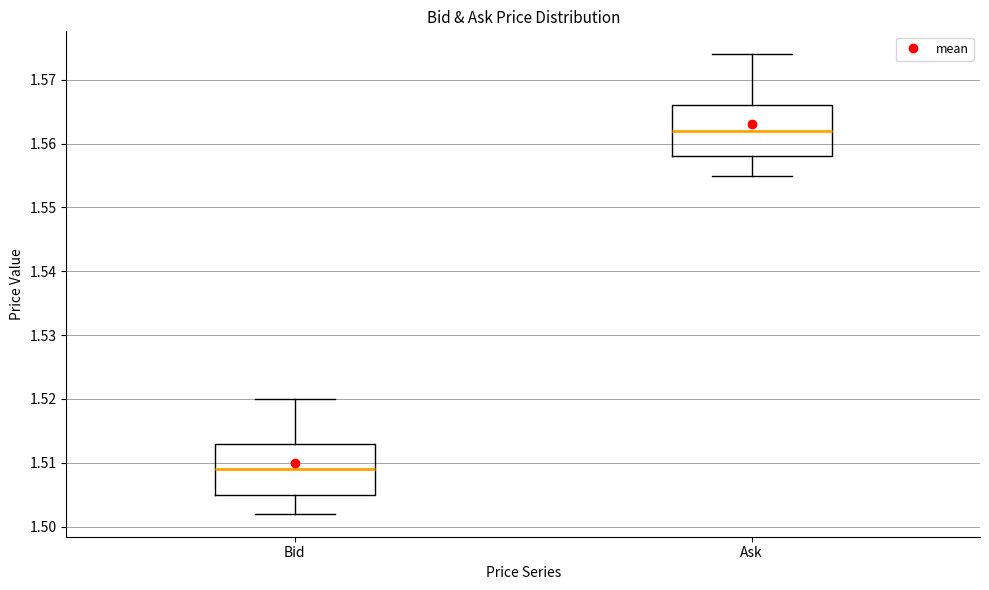

Where does the upper whisker of the box for Bid end on the y-axis? The values are not printed on the chart, so give them approximately, as read against the axis.

1.520